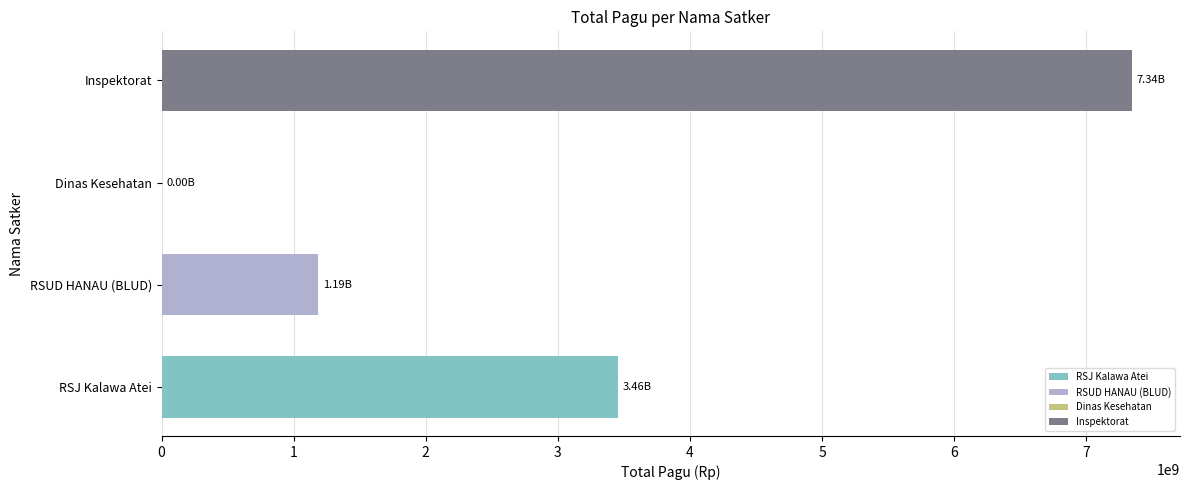

At which label is the value closest to 3672451000?

RSJ Kalawa Atei